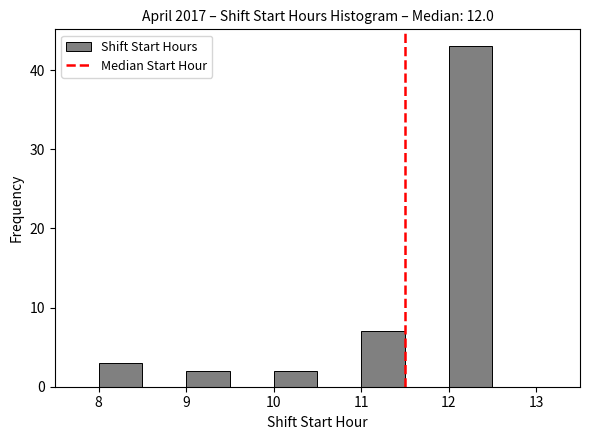

Reading left to right, transcribe this chart: for each bar, give the range it covers on the x-axis and its height. The values are not printed on the chart, so give them approximately, as read against the axis.

7.5 to 8.0: 0
8.0 to 8.5: 3
8.5 to 9.0: 0
9.0 to 9.5: 2
9.5 to 10.0: 0
10.0 to 10.5: 2
10.5 to 11.0: 0
11.0 to 11.5: 7
11.5 to 12.0: 0
12.0 to 12.5: 43
12.5 to 13.0: 0